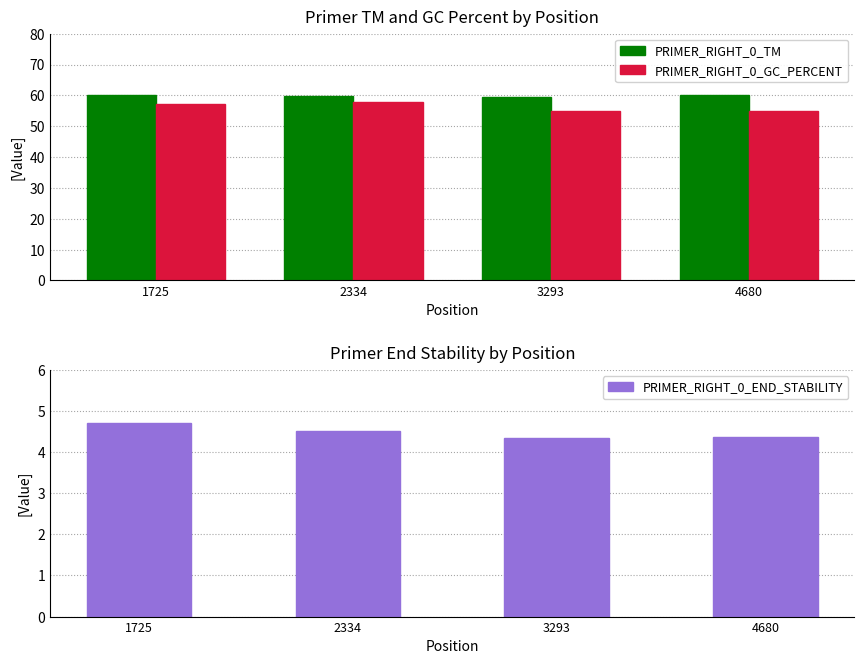

What is the difference between the PRIMER_RIGHT_0_GC_PERCENT values at 4680 and 1725?

2.1